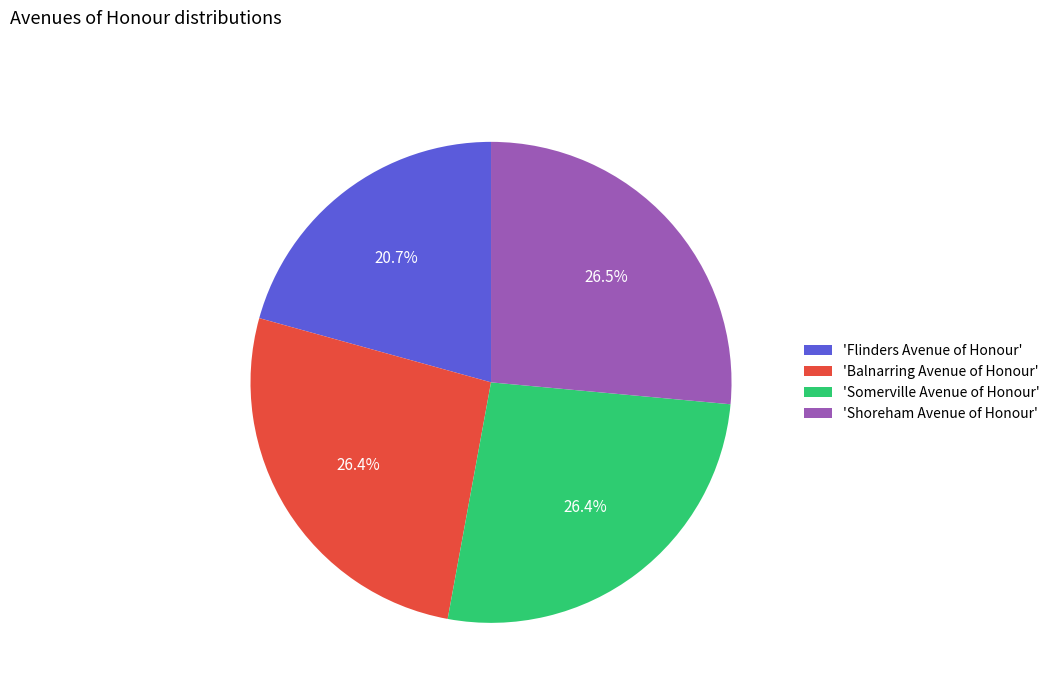

Approximately how many times larger is the value at 'Balnarring Avenue of Honour' compared to 'Shoreham Avenue of Honour'?

1.0